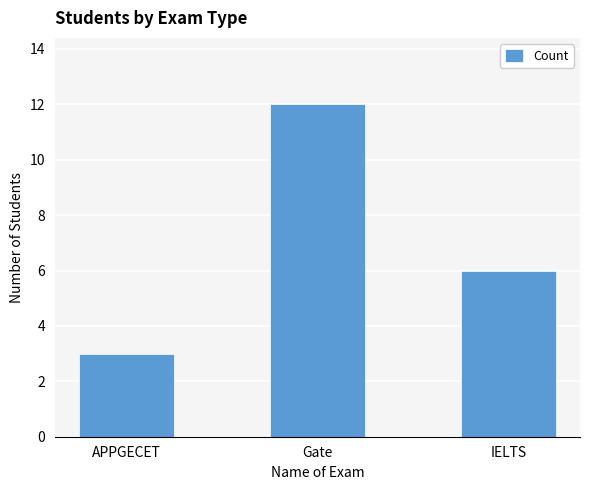

Reading left to right, extract all data points from this chart.

3	12	6